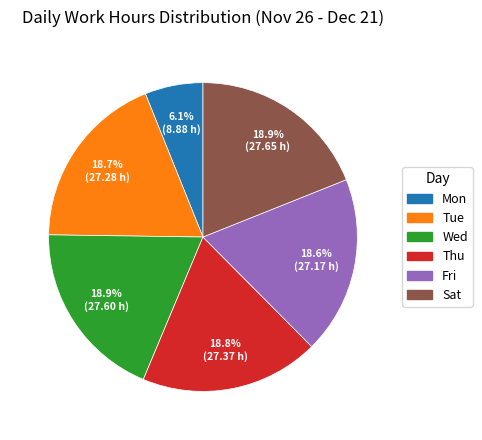

Which slice is the smallest?

Mon